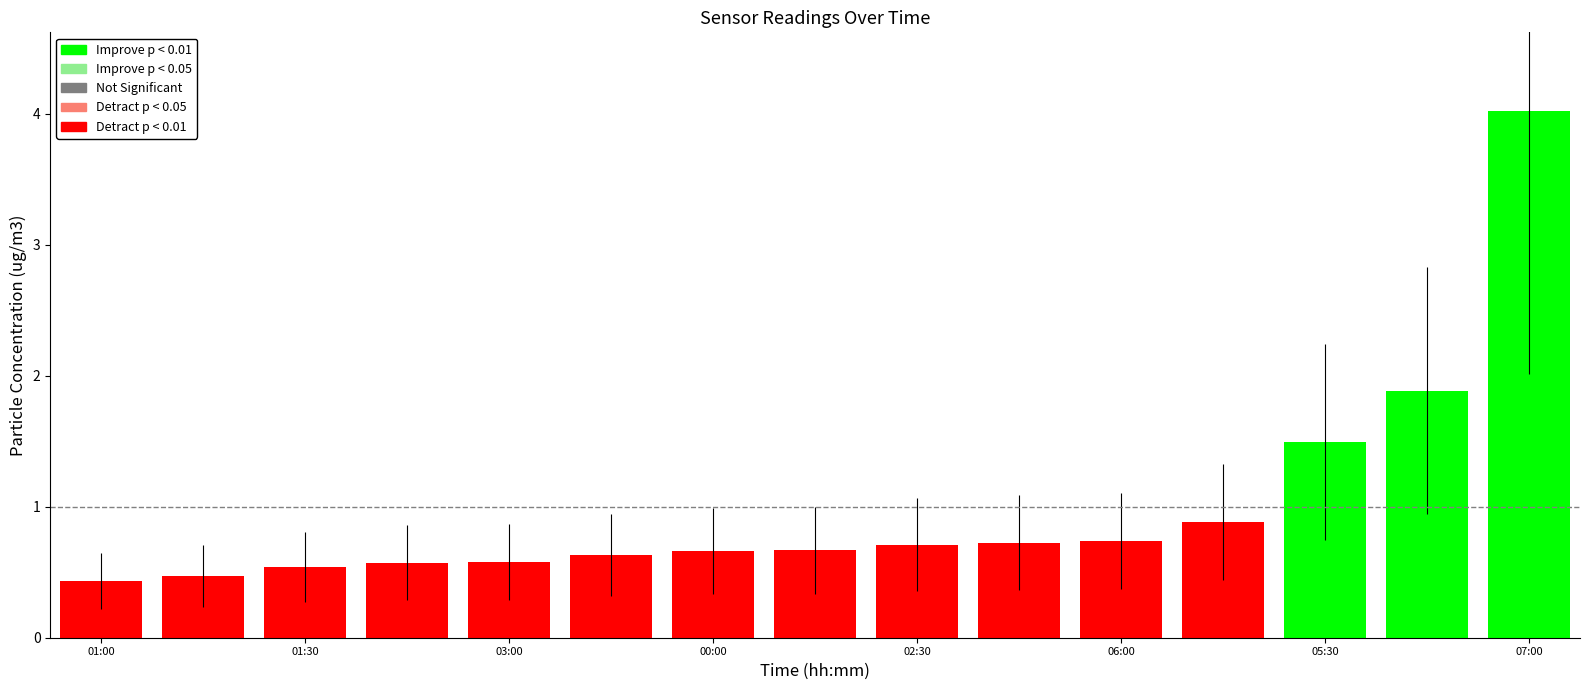

Reading left to right, extract all data points from this chart.

0.4	0.5	0.5	0.6	0.6	0.6	0.7	0.7	0.7	0.7	0.7	0.9	1.5	1.9	4.0